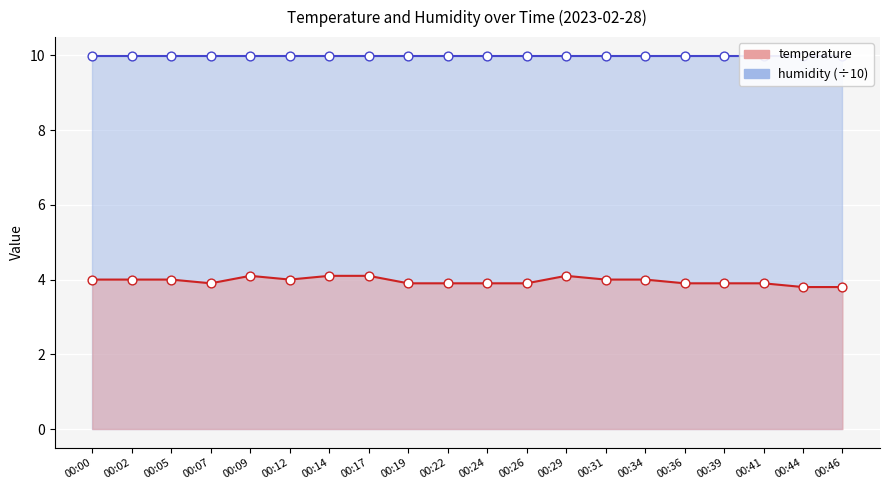

At how many categories does at least one series exceed 9?

20